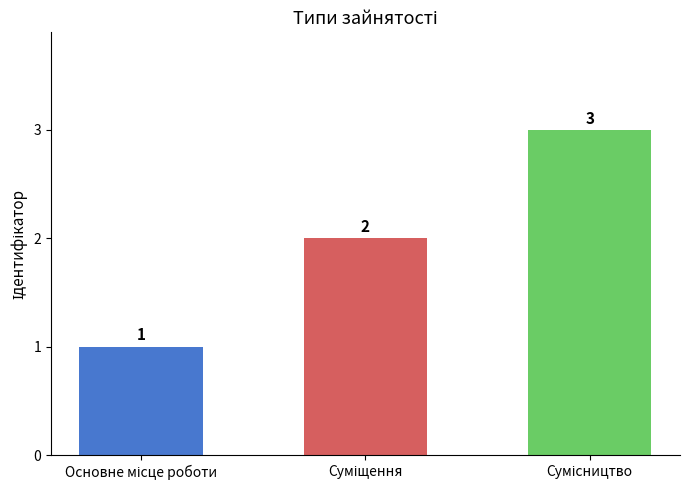

What is the greatest value displayed?

3